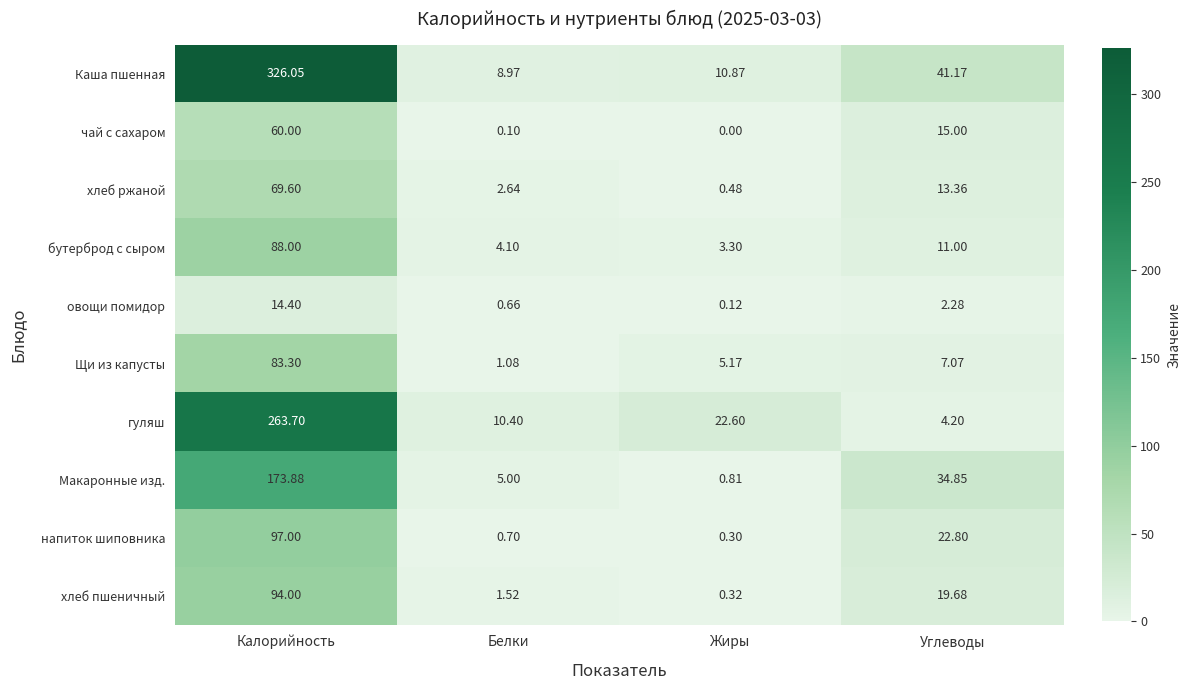

Rank the series by their maximum value, from lowest to highest.

овощи помидор, чай с сахаром, хлеб ржаной, Щи из капусты, бутерброд с сыром, хлеб пшеничный, напиток шиповника, Макаронные изд., гуляш, Каша пшенная